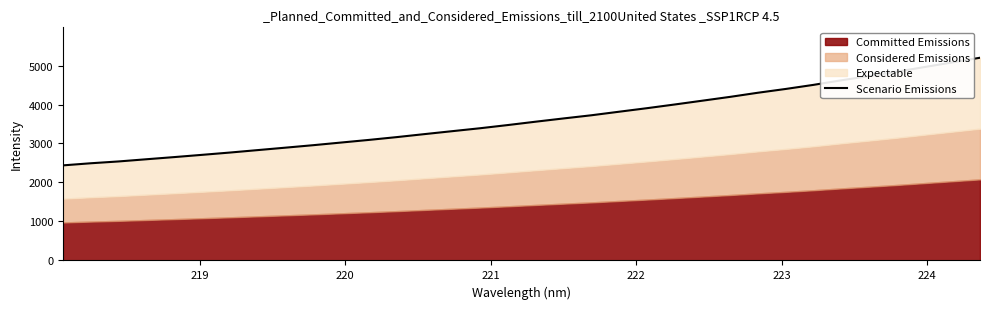

What is the label of the 2nd point from the left?

219